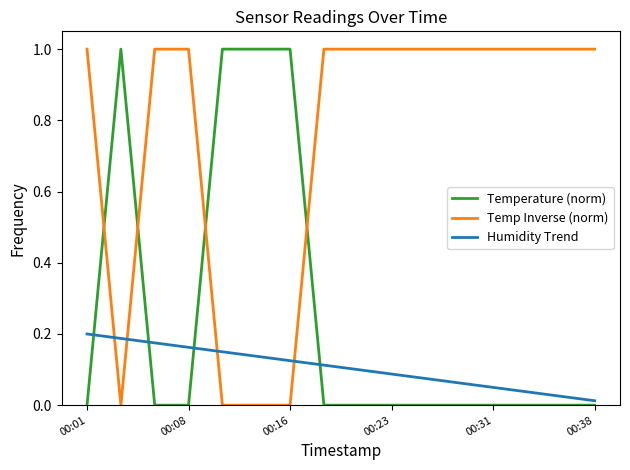

What is the difference between the maximum and minimum values in the Temp Inverse (norm) series?

1.0